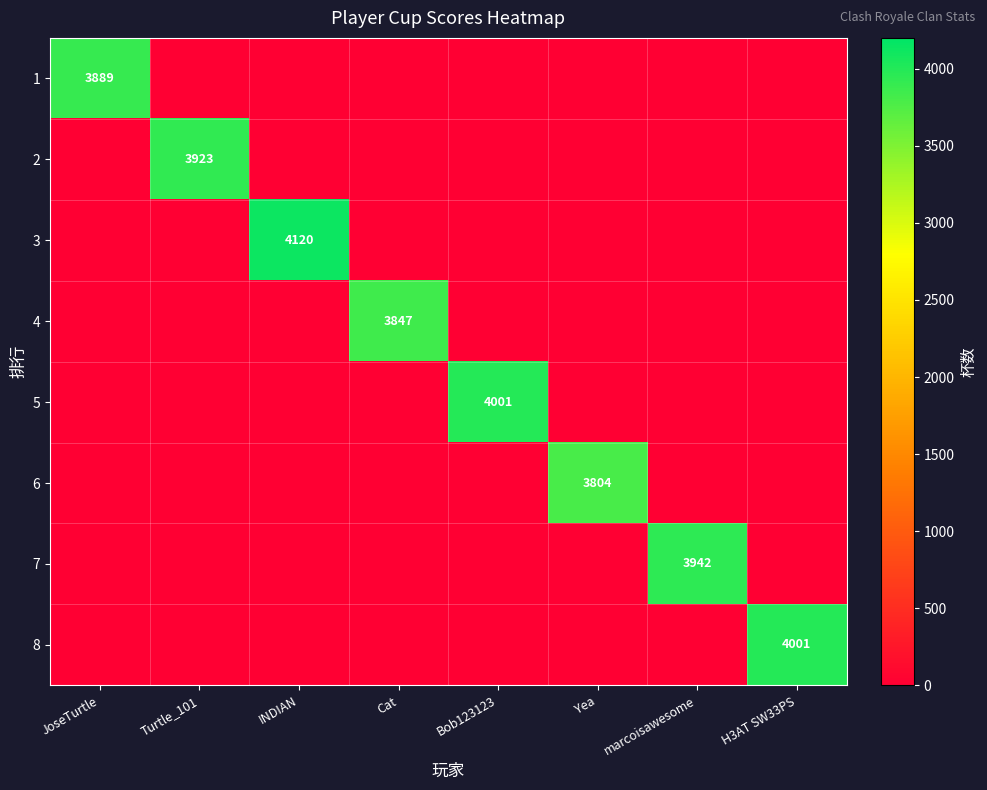

What is the total value across all series at Bob123123?

4001